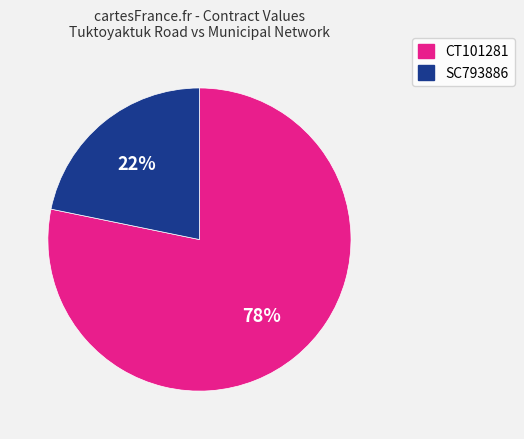

Between CT101281 and SC793886, which is larger?

CT101281